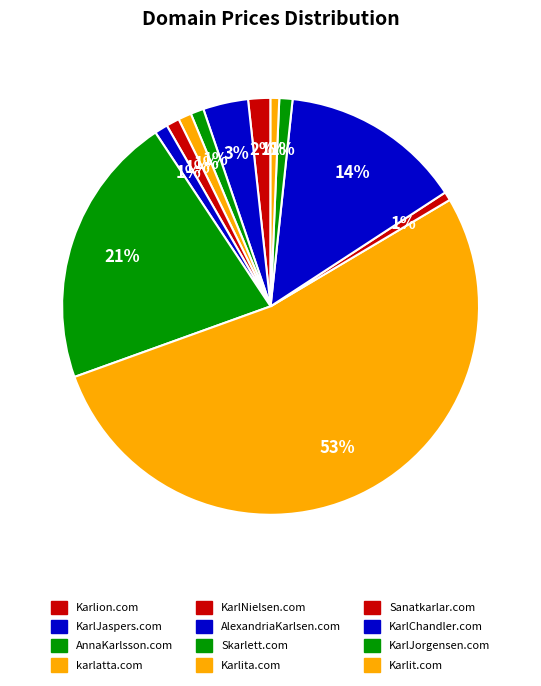

Approximately how many times larger is the value at karlatta.com compared to Karlit.com?

1.5